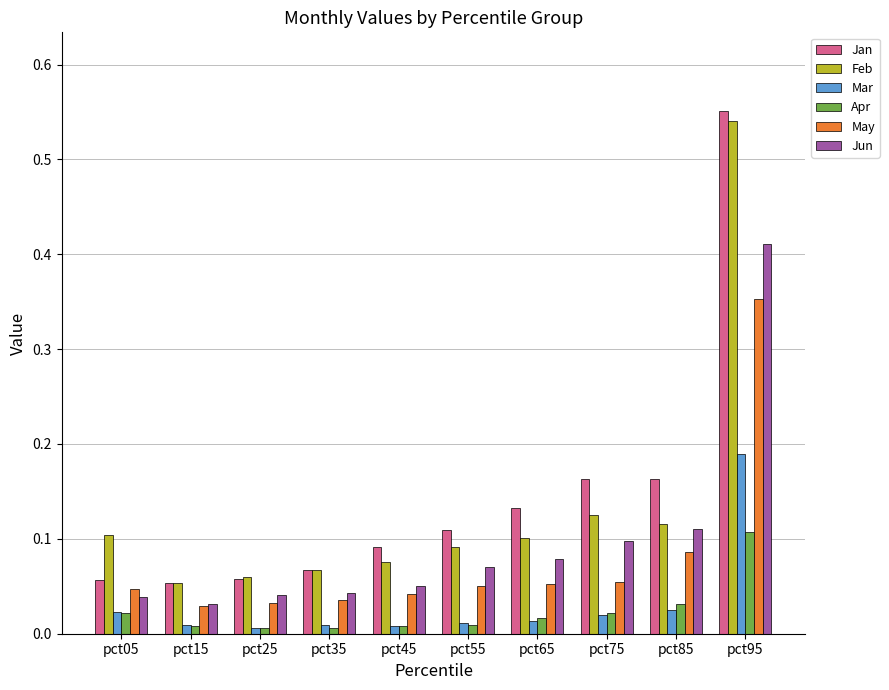

Is it true that Mar equals 0.0 at pct55?

True